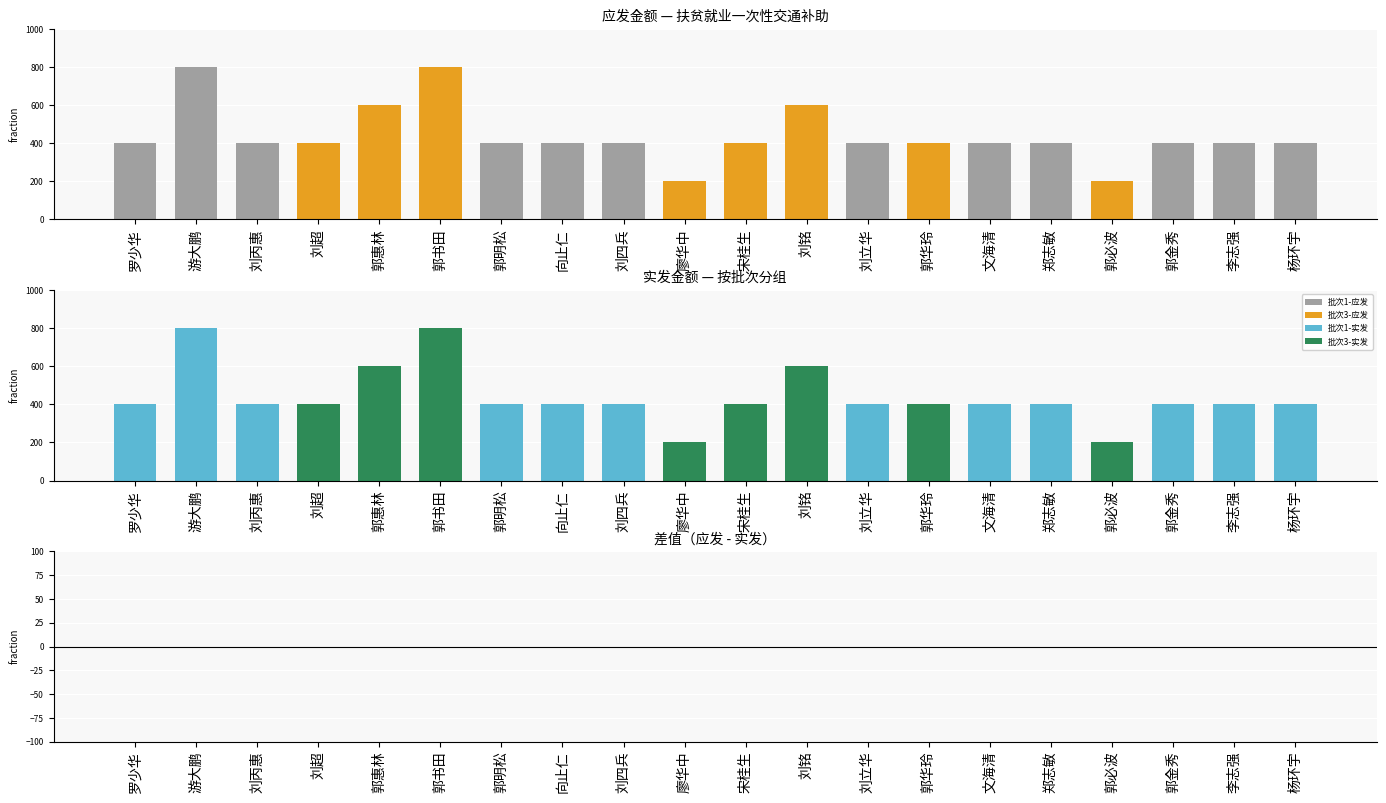

What is the label of the 2nd bar from the left?

游大鹏